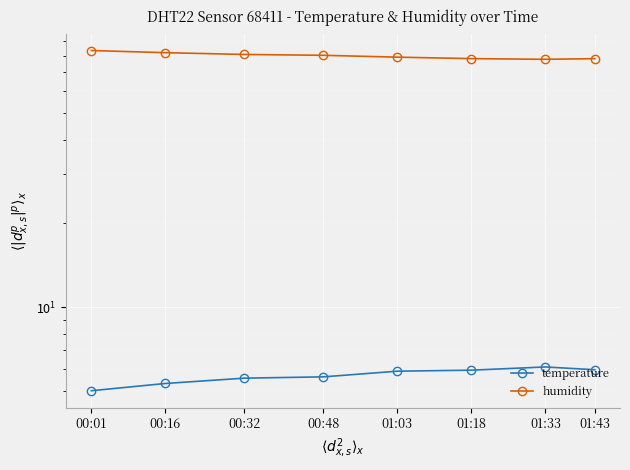

Reading right to left, what are all the values shown in this chart?

temperature: 01:43=6.0	01:33=6.1	01:18=6.0	01:03=5.9	00:48=5.6	00:32=5.6	00:16=5.3	00:01=5.0
humidity: 01:43=78.1	01:33=77.7	01:18=78.1	01:03=79.0	00:48=80.3	00:32=80.8	00:16=82.0	00:01=83.5